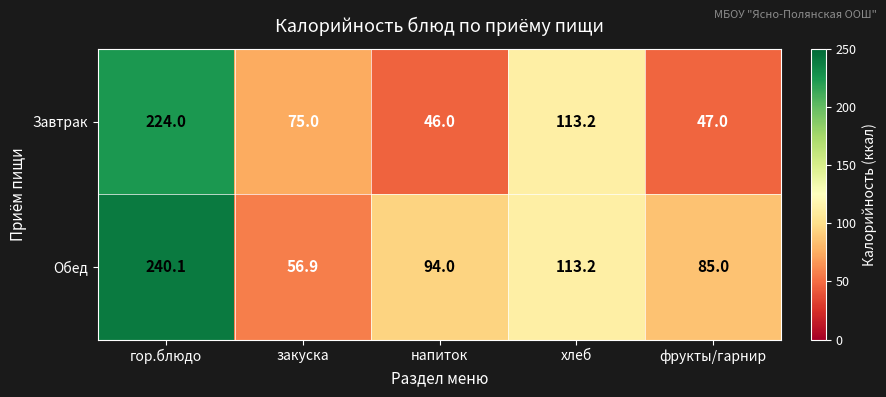

How many data points does each series have?

5